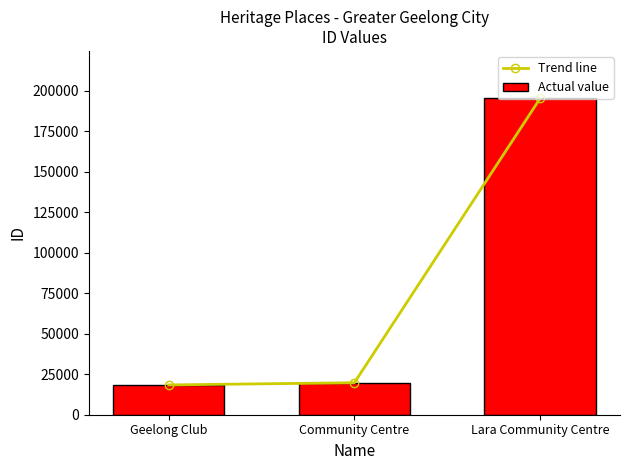

Reading left to right, extract all data points from this chart.

Trend line: 18400	19754	195366
Actual value: 18400	19754	195366